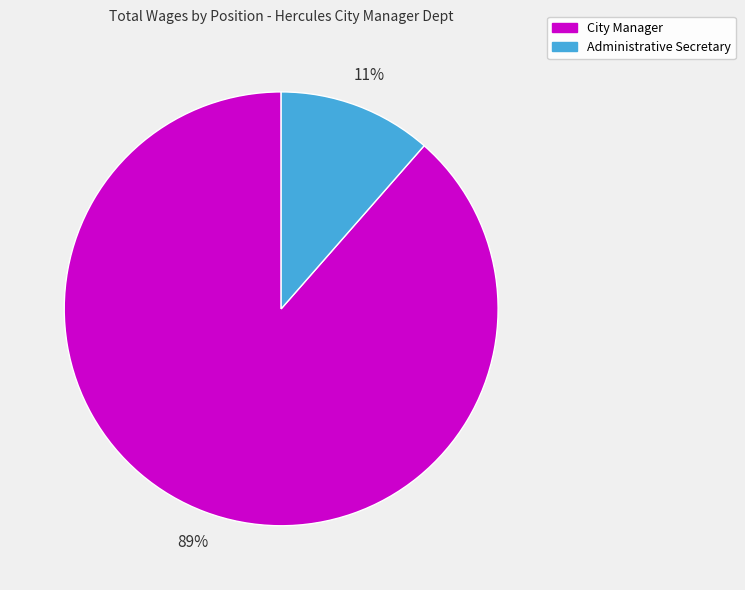

Combined, do Administrative Secretary and City Manager account for over 50%?

Yes